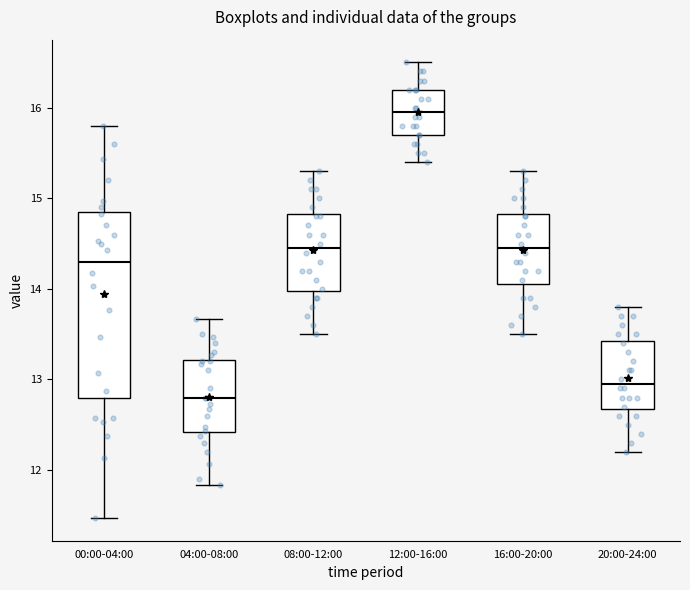

Which box has the lowest median line?

04:00-08:00